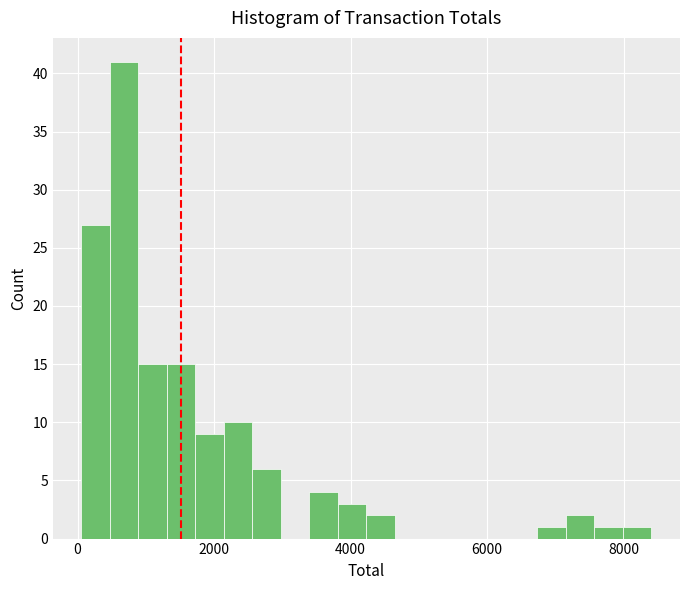

Around what value on the x-axis is the tallest bar? Give the approximate position of its centre, as read against the axis.

600